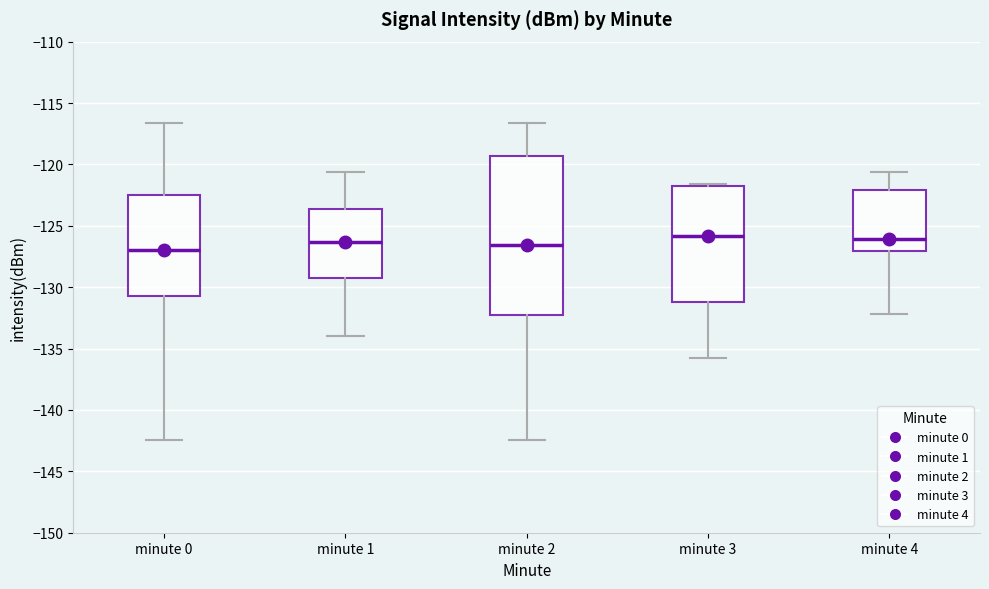

Reading left to right, read every box against the y-axis: the position of its median line, the range the box covers, and the ends of its whiskers. The values are not printed on the chart, so give them approximately, as read against the axis.

minute 0: median -127.0, box -130.5 to -122.5, whiskers -142.5 to -116.5
minute 1: median -126.5, box -129.0 to -123.5, whiskers -134.0 to -120.5
minute 2: median -126.5, box -132.0 to -119.5, whiskers -142.5 to -116.5
minute 3: median -126.0, box -131.0 to -121.5, whiskers -135.5 to -121.5 (just above the box's upper edge)
minute 4: median -126.0, box -127.0 to -122.0, whiskers -132.0 to -120.5